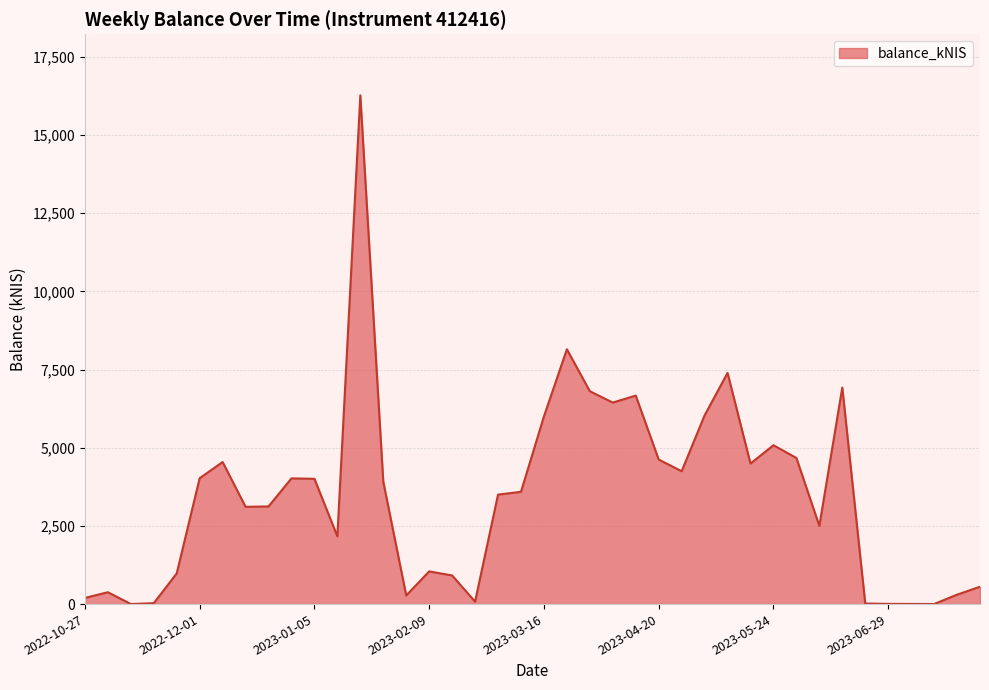

What is the difference between the maximum and minimum values?

16269.3